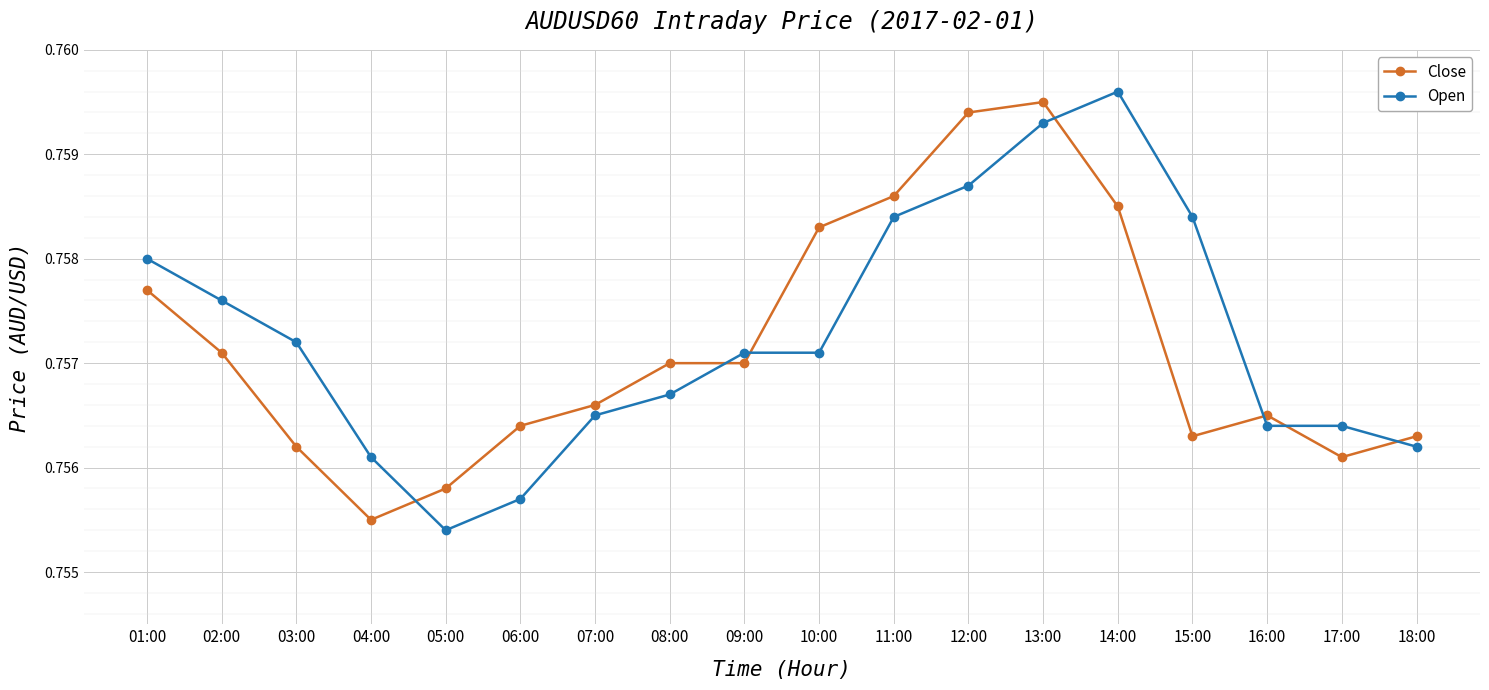

How many times do Close and Open cross each other?

7